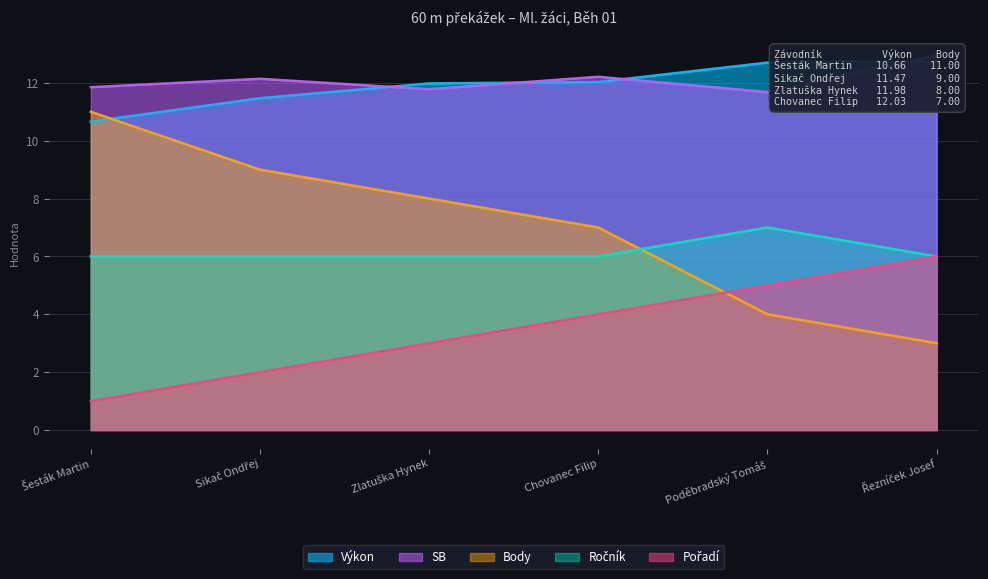

Does the chart display data point markers on the line(s)?

No